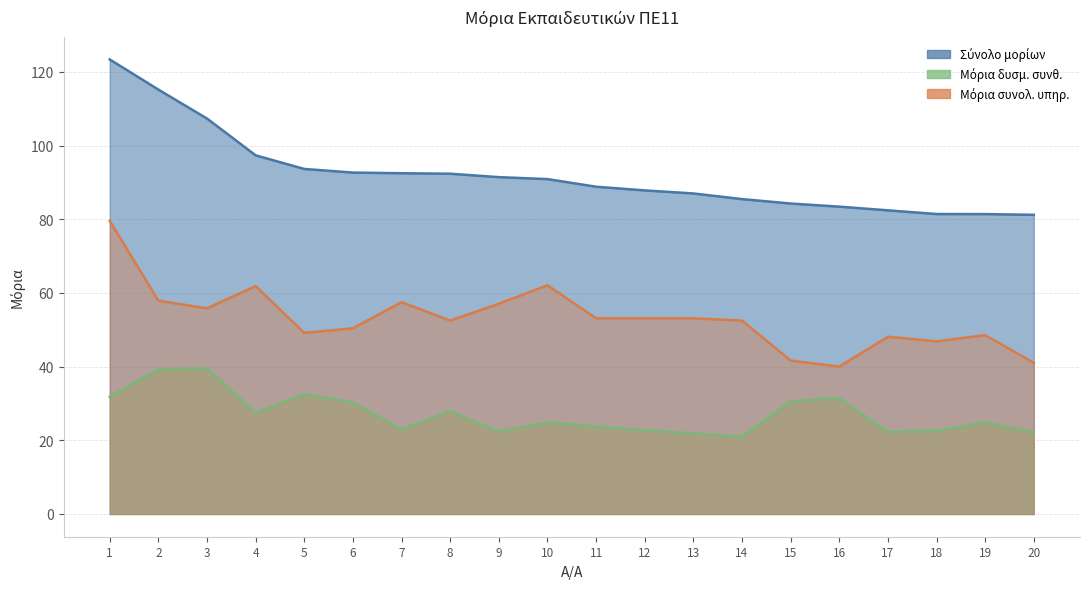

Is it true that Μόρια δυσμ. συνθ. equals 27.9 at 8?

True